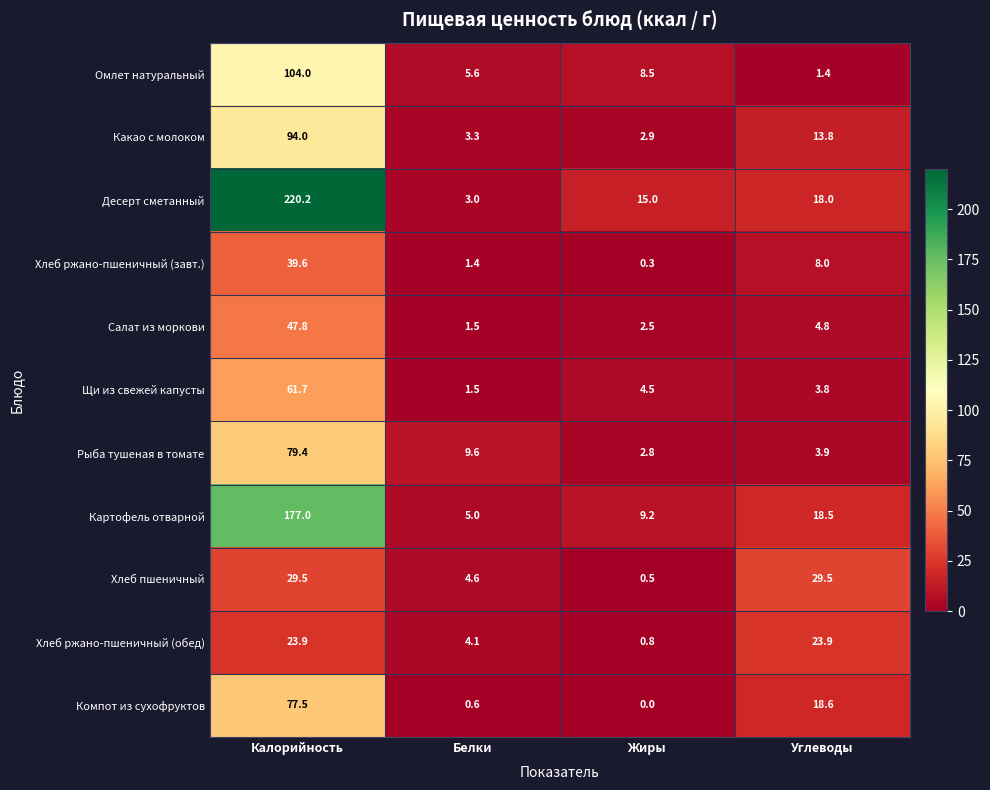

What is the difference between the Картофель отварной values at Углеводы and Белки?

13.5